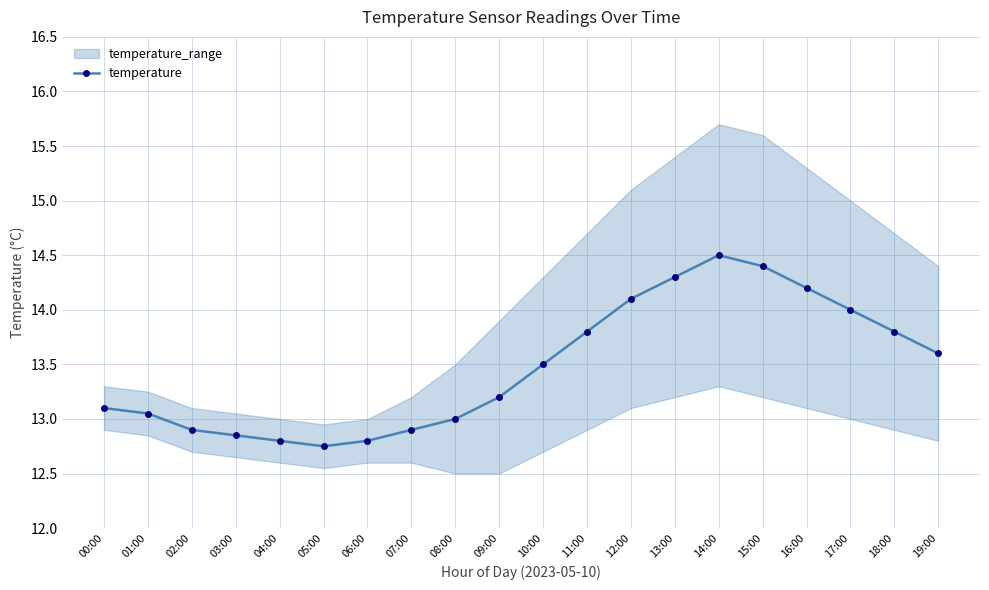

List the labels in order of value, largest first.

14:00, 15:00, 13:00, 16:00, 12:00, 17:00, 11:00, 18:00, 19:00, 10:00, 09:00, 00:00, 01:00, 08:00, 02:00, 07:00, 03:00, 04:00, 06:00, 05:00